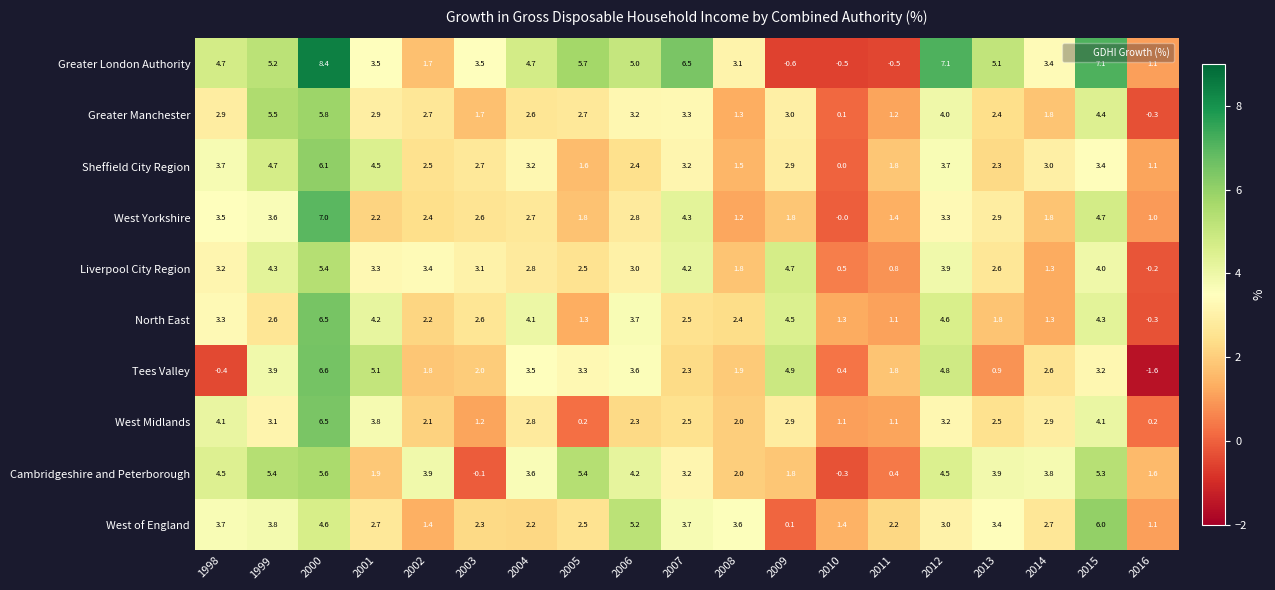

How many data points does each series have?

19